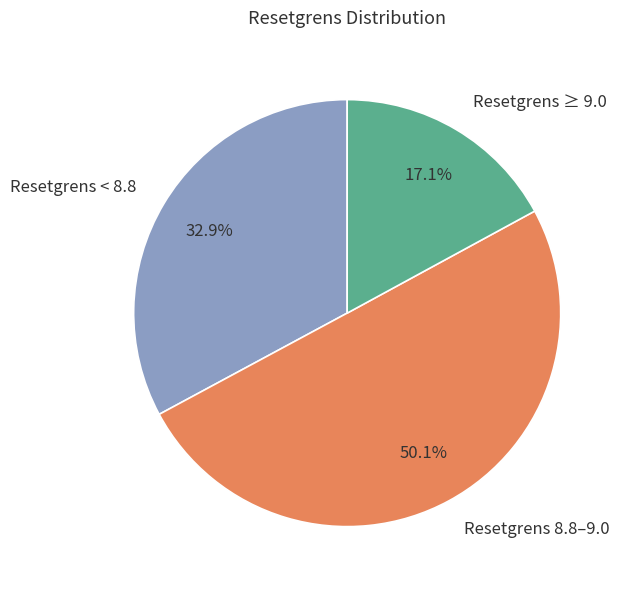

Between Resetgrens < 8.8 and Resetgrens ≥ 9.0, which is larger?

Resetgrens < 8.8